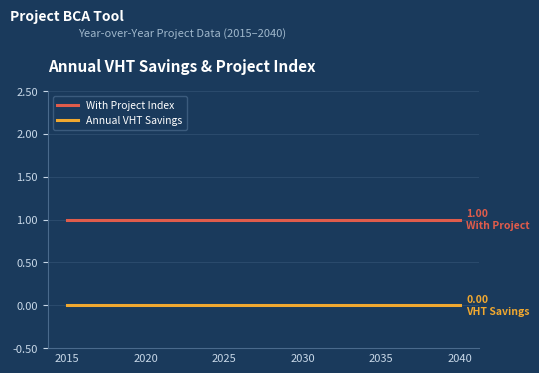

Which series has the largest total across all categories?

With Project Index